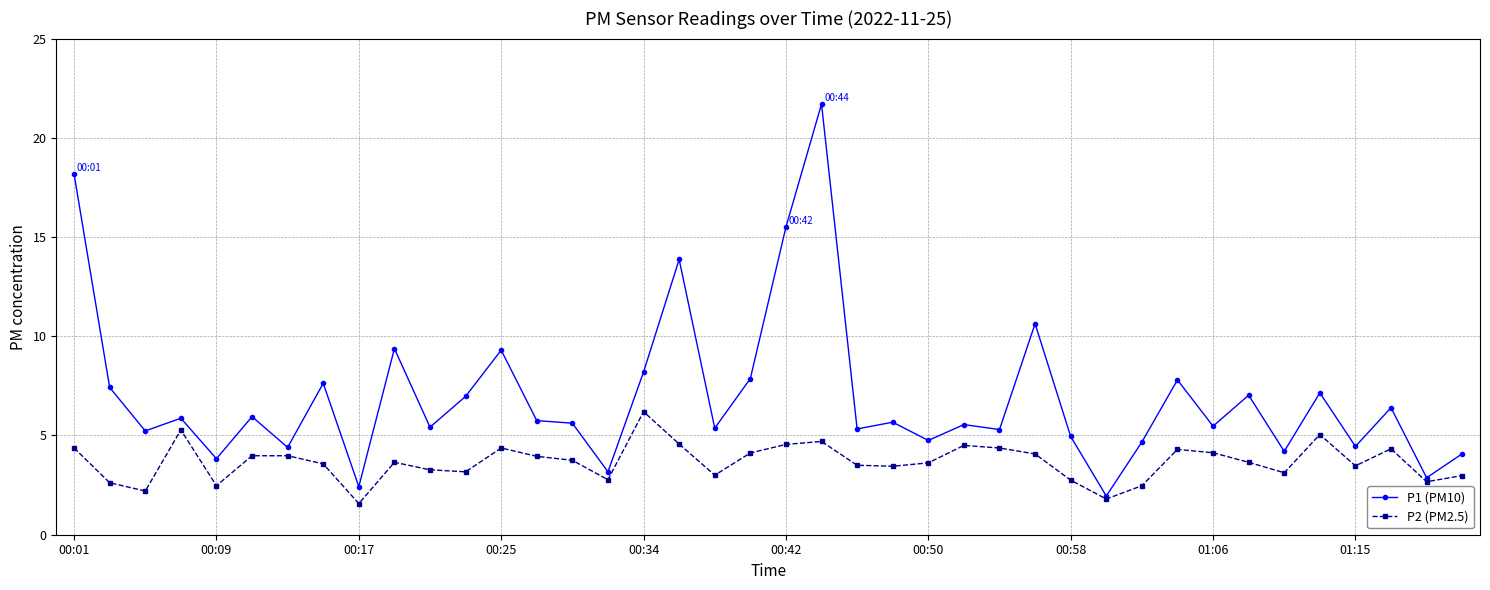

What is the minimum value shown in the chart?

1.6